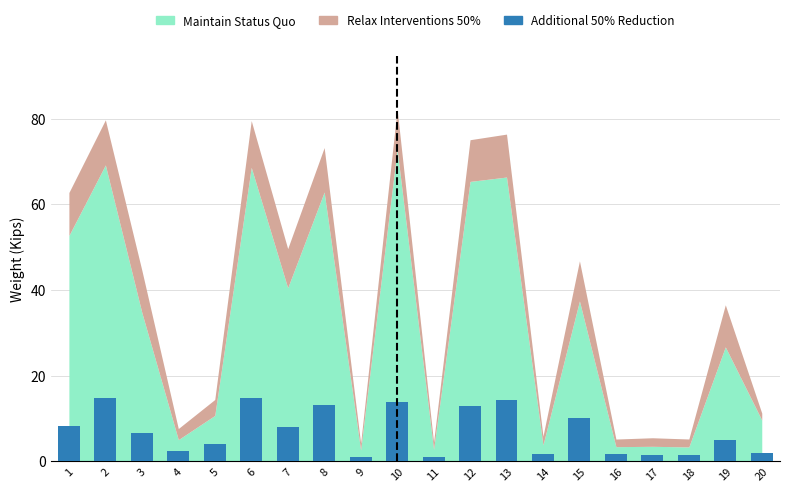

How many data points are less than 6?

10